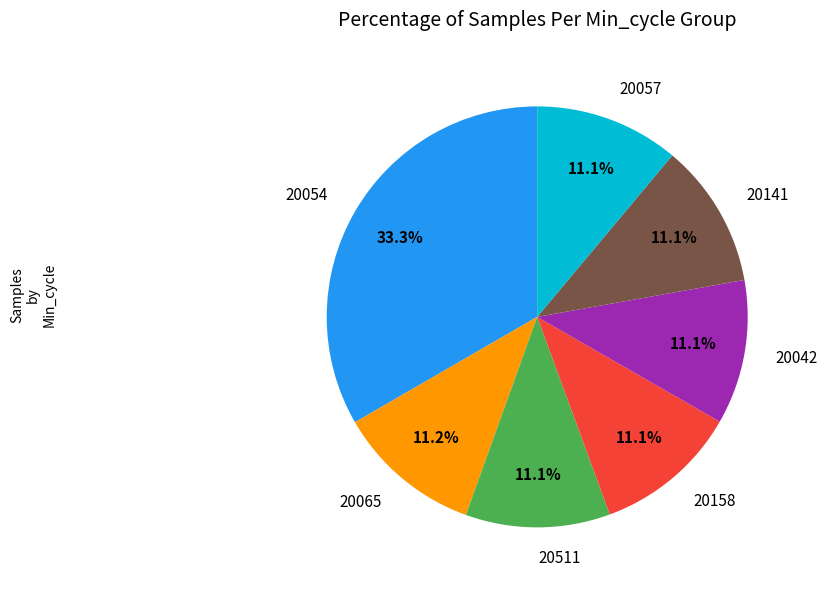

Does any single category account for the majority?

No